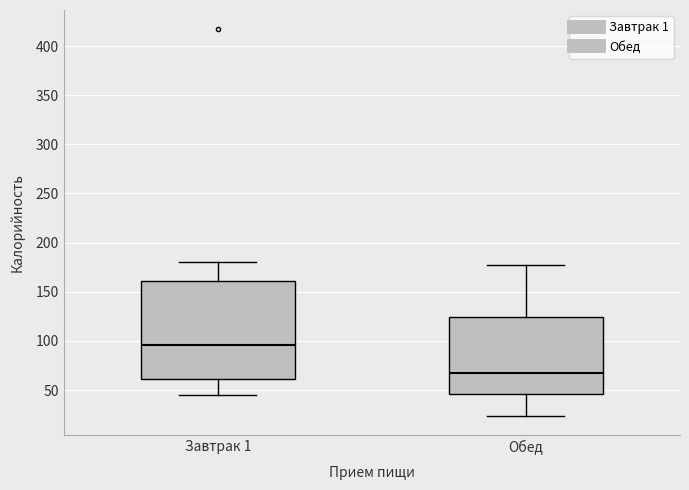

Reading left to right, read every box against the y-axis: the position of its median line, the range the box covers, and the ends of its whiskers. The values are not printed on the chart, so give them approximately, as read against the axis.

Завтрак 1: median 95, box 60 to 160, whiskers 45 to 180
Обед: median 65, box 45 to 125, whiskers 25 to 175